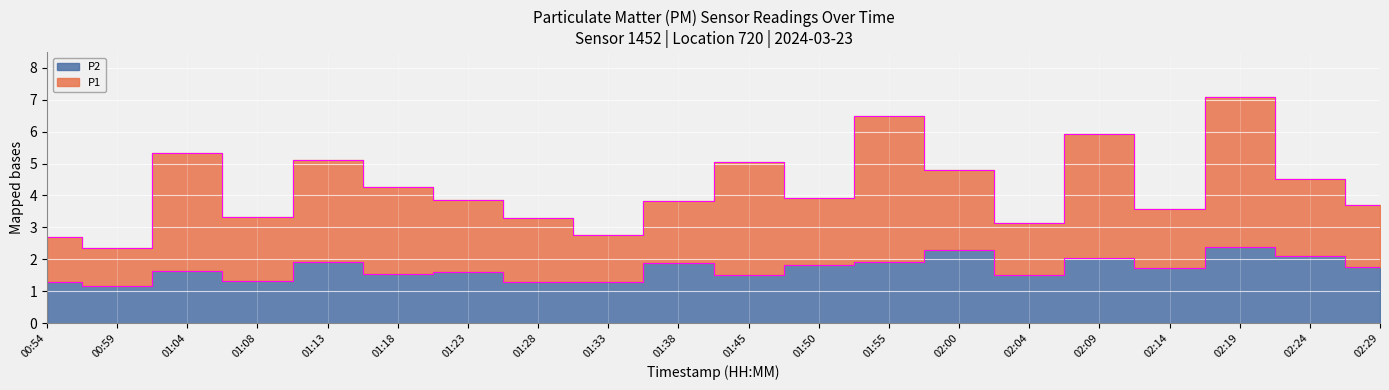

What is the difference between the second highest and minimum values?

1.1